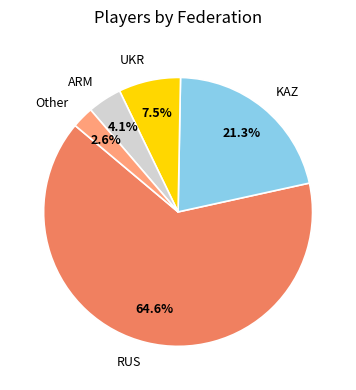

Count the number of slices in the pie.

5